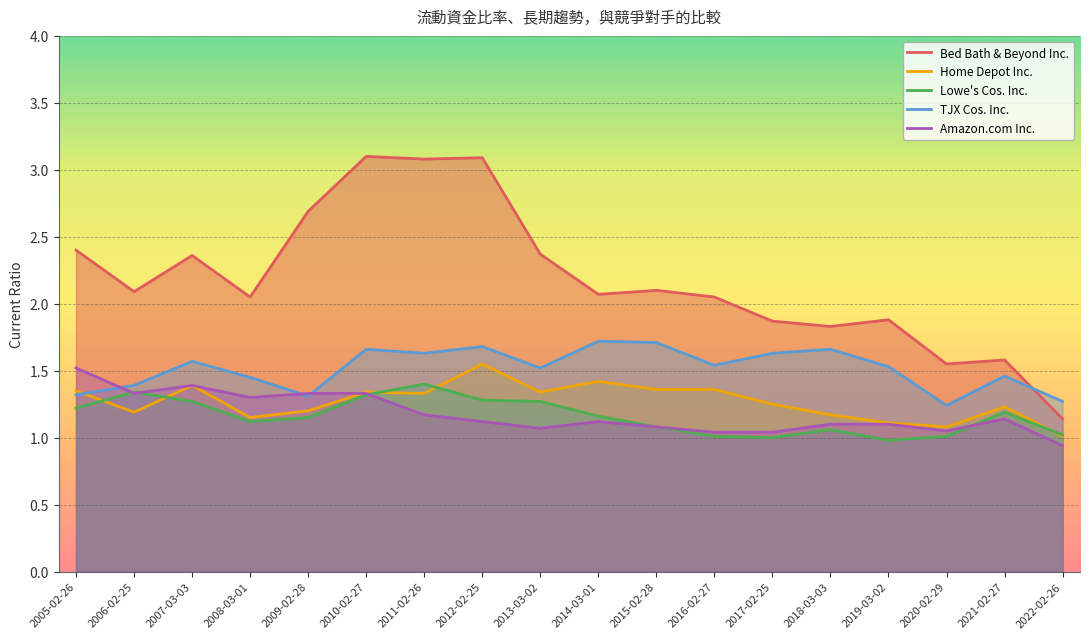

True or false: Amazon.com Inc. has more than 1 points higher than both neighbors.

True